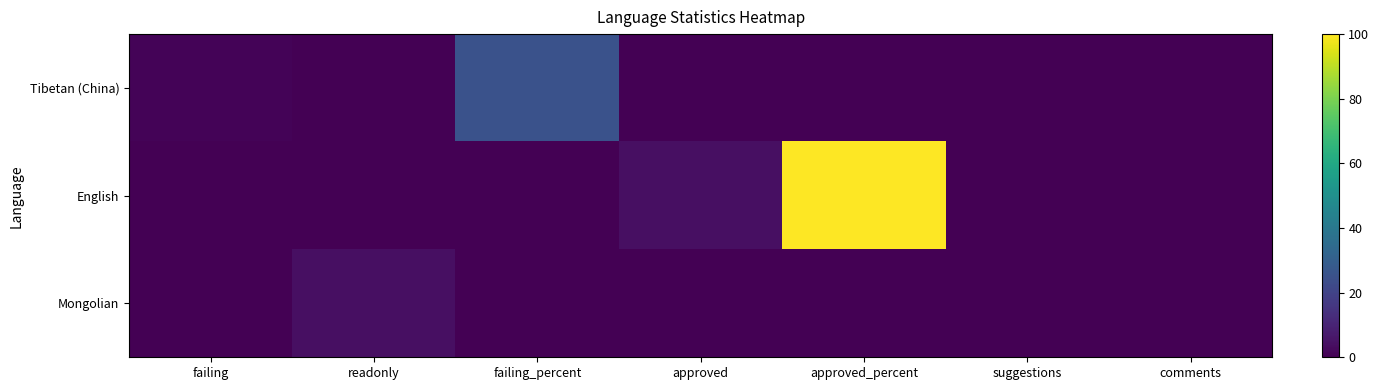

Which series changed the most between readonly and failing_percent?

Tibetan (China)